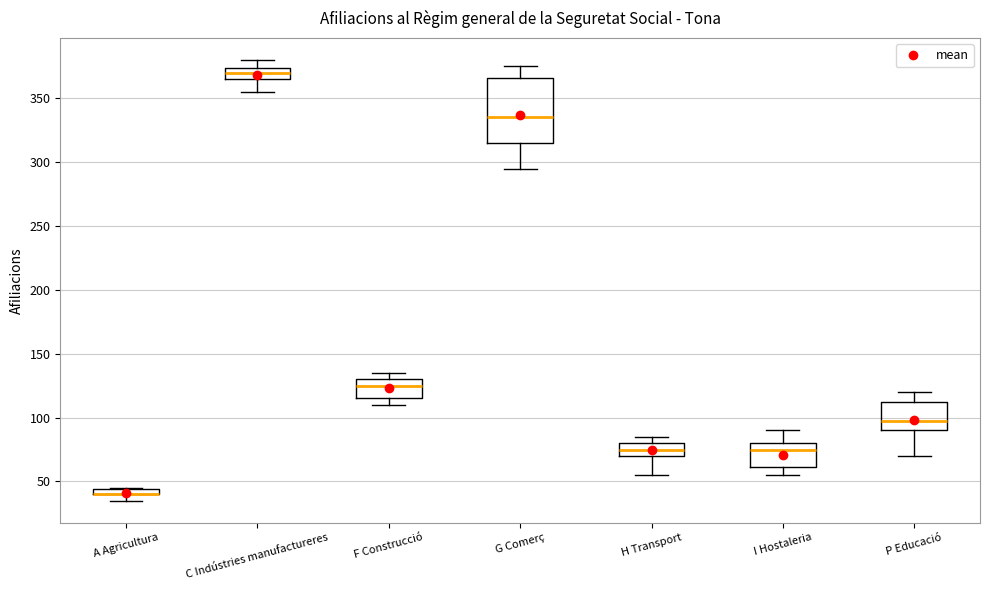

Which box is the tallest, from its lower edge to its upper edge?

G Comerç